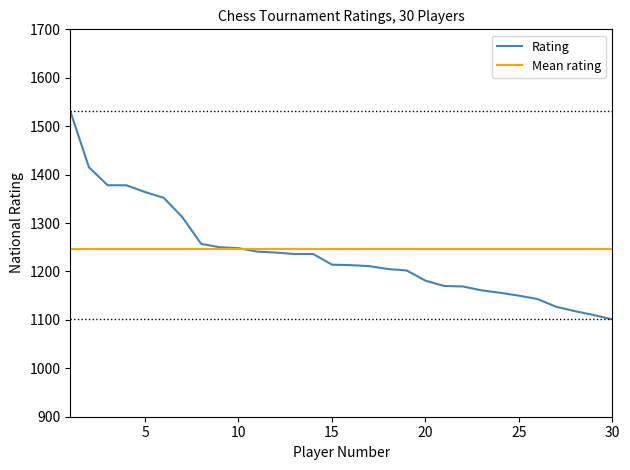

Which series has the widest spread of values?

Rating